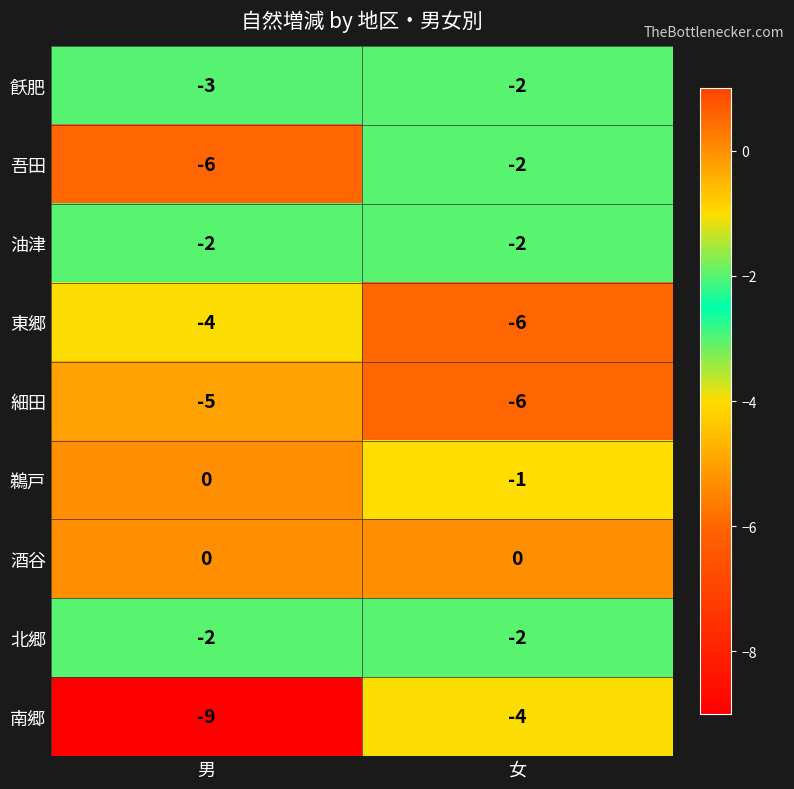

True or false: 細田 has a value of -6 at 女.

True